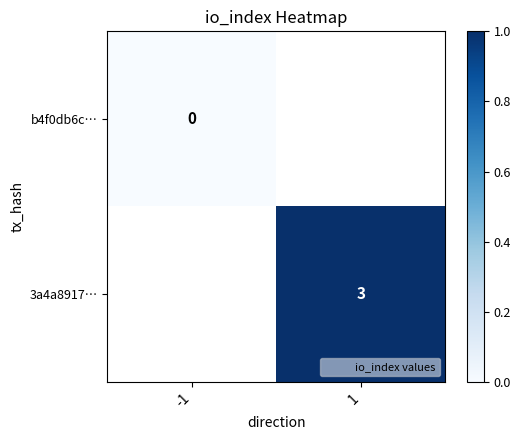

Where is b4f0db6c… nearest to the value 0?

-1